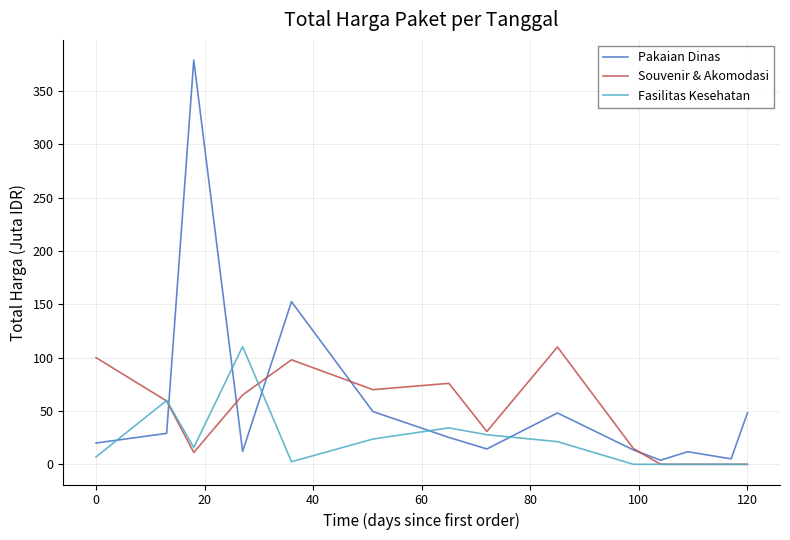

Is this an area chart (filled region under the line)?

No